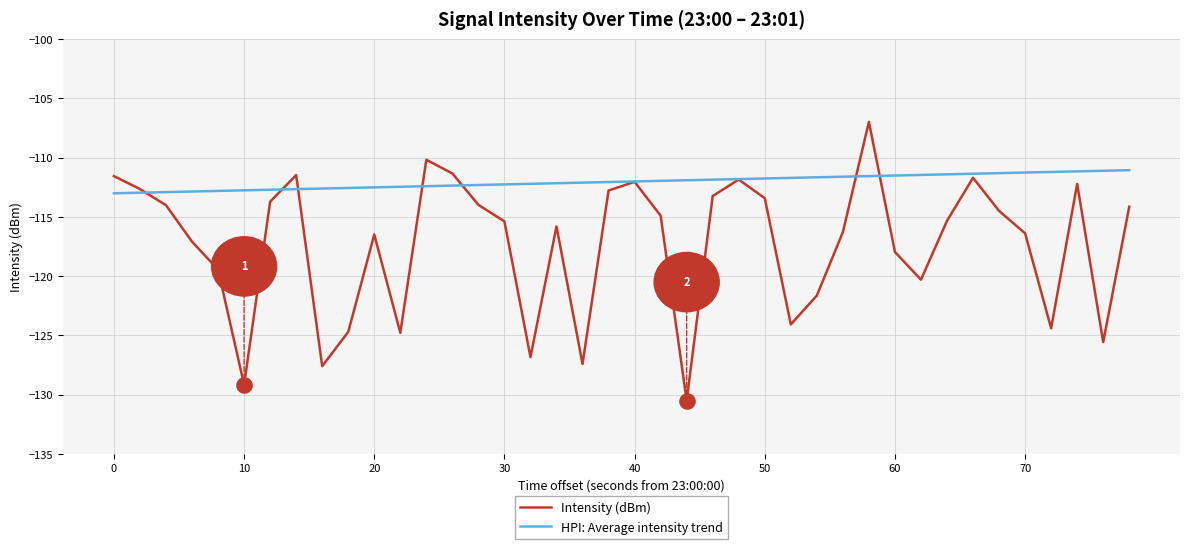

Which series has the widest spread of values?

Intensity (dBm)